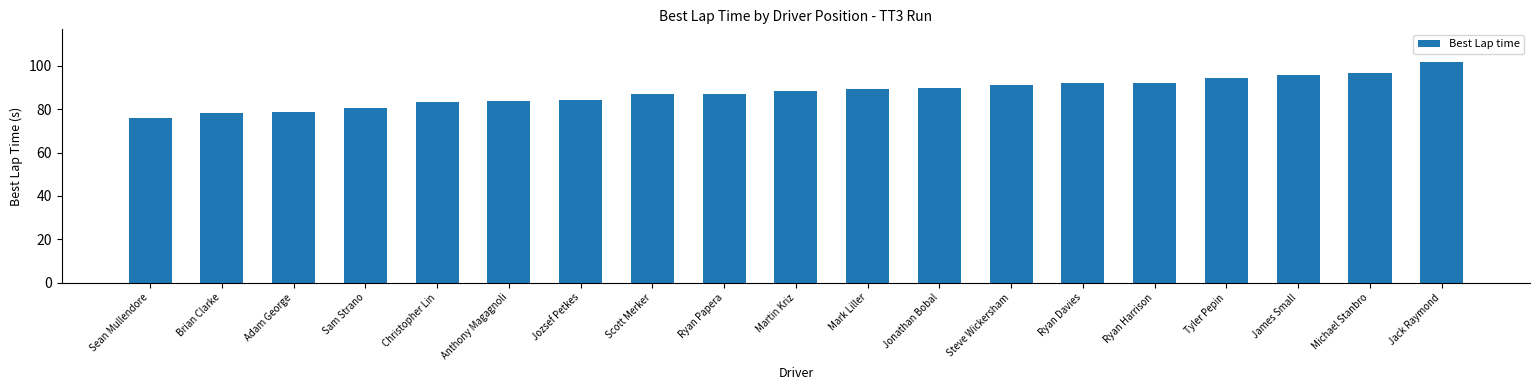

Approximately how many times larger is the value at Mark Liller compared to Sean Mullendore?

1.2